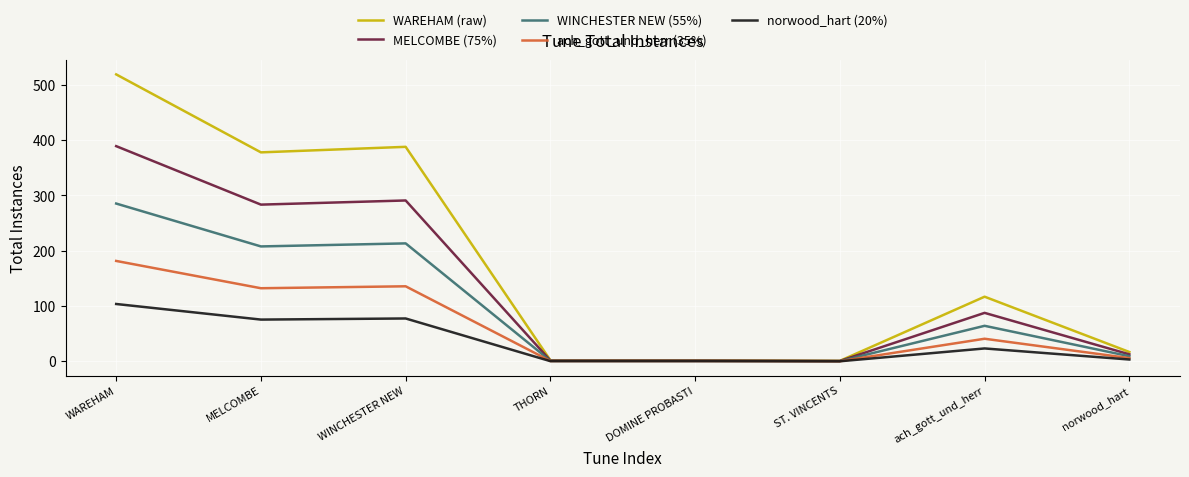

Is it true that WAREHAM (raw) equals 142.9 at MELCOMBE?

False